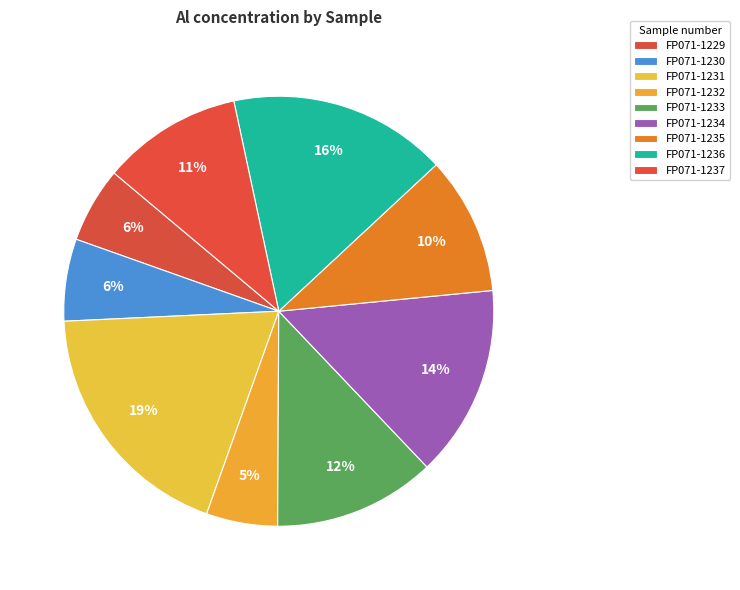

To the nearest percent, what is the combined percentage of FP071-1237 and FP071-1234?

25%